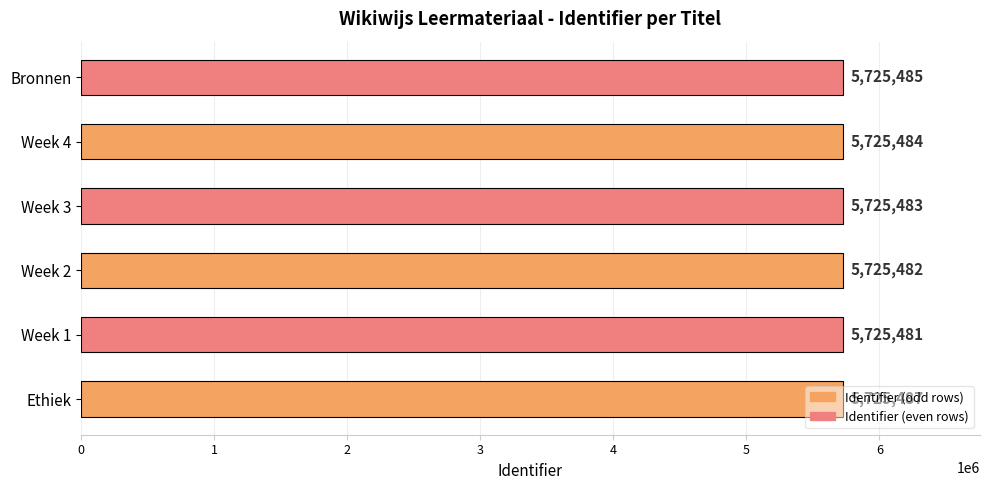

Which has a higher value, Bronnen or Week 3?

Bronnen